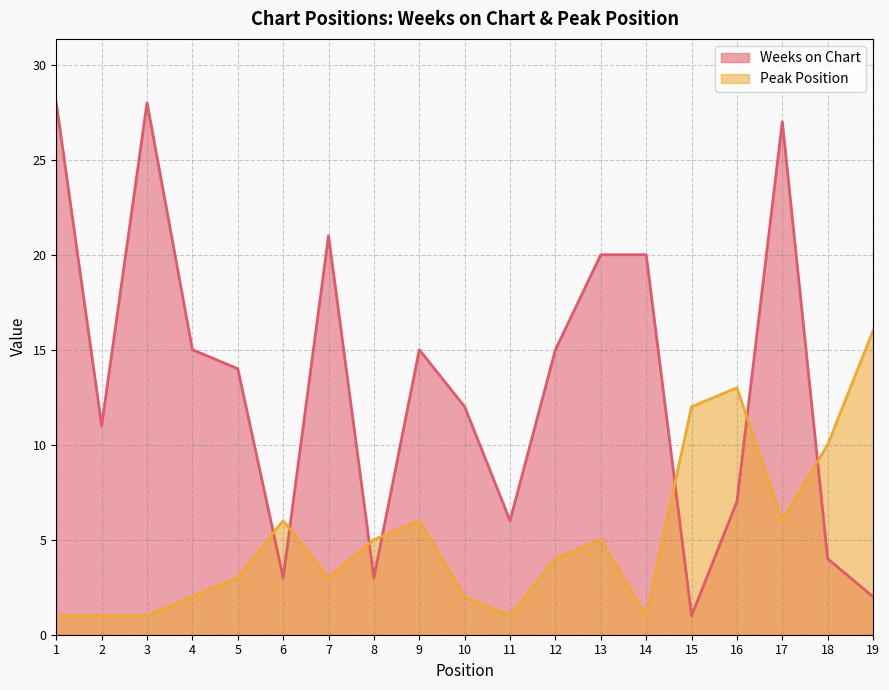

Reading left to right, transcribe all the data shown in this chart.

Weeks on Chart: 1=28	2=11	3=28	4=15	5=14	6=3	7=21	8=3	9=15	10=12	11=6	12=15	13=20	14=20	15=1	16=7	17=27	18=4	19=2
Peak Position: 1=1	2=1	3=1	4=2	5=3	6=6	7=3	8=5	9=6	10=2	11=1	12=4	13=5	14=1	15=12	16=13	17=6	18=10	19=16